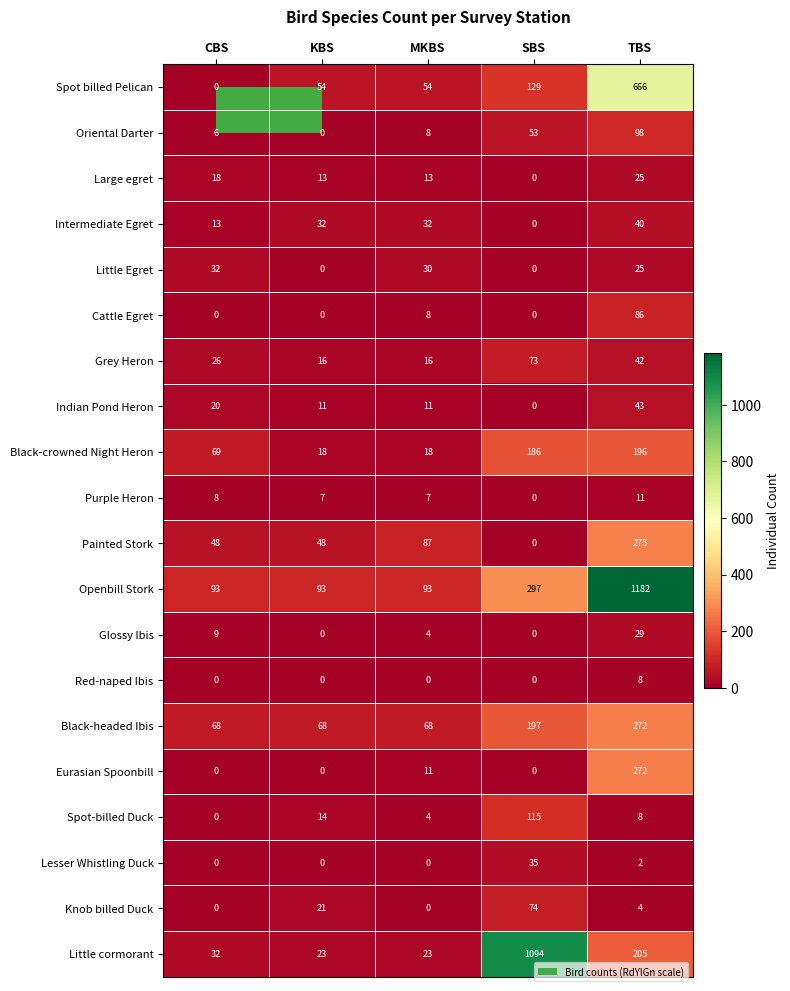

What is the total value across all series at MKBS?

487